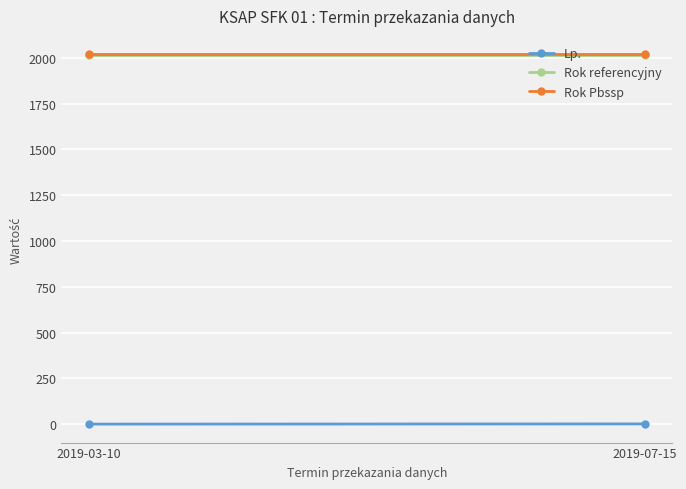

What position from the right is 2019-03-10?

2